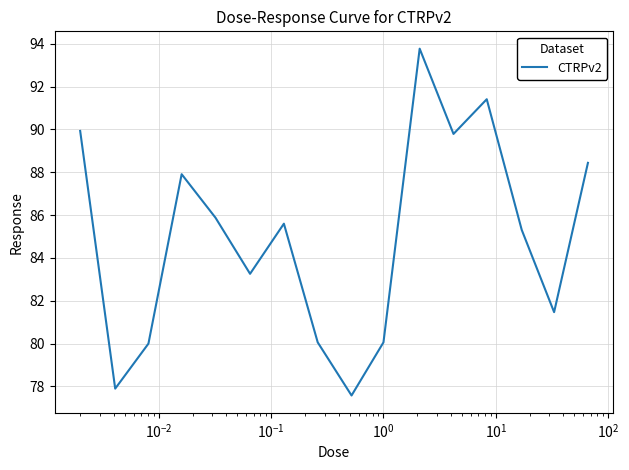

How many interior local valleys (lower than both neighbors) does the data have?

5